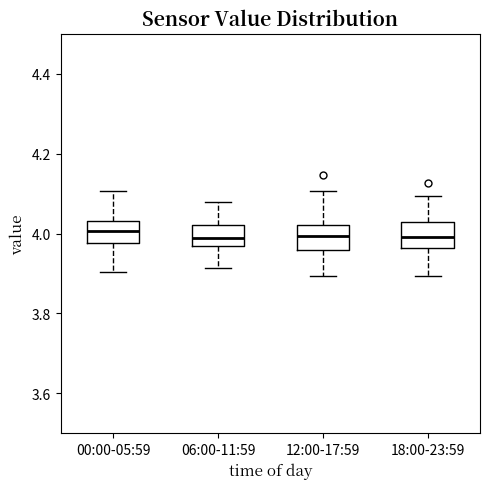

Reading left to right, transcribe this box plot: for each box, give where its median line is, the range the box spans, and where its two whiskers end, as read against the y-axis. The values are not printed on the chart, so give them approximately, as read against the axis.

00:00-05:59: median 4.00, box 3.98 to 4.04, whiskers 3.90 to 4.10
06:00-11:59: median 3.98, box 3.96 to 4.02, whiskers 3.92 to 4.08
12:00-17:59: median 4.00, box 3.96 to 4.02, whiskers 3.90 to 4.10
18:00-23:59: median 4.00, box 3.96 to 4.02, whiskers 3.90 to 4.10